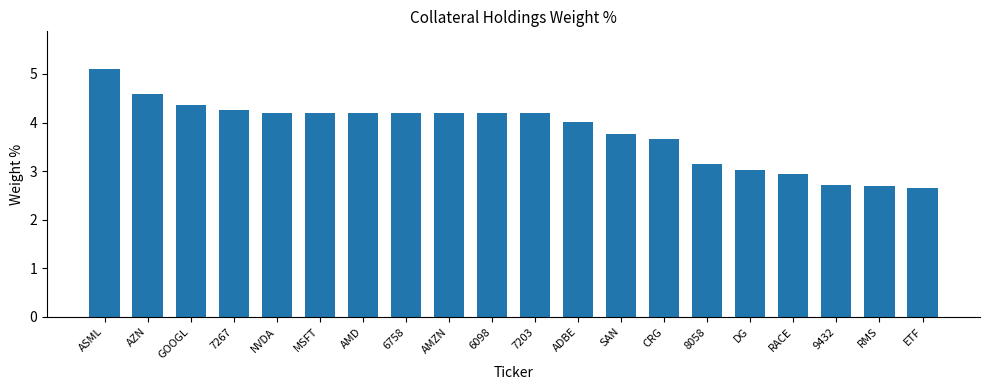

What is the ratio of the value at 8058 to the value at 6098?

0.7